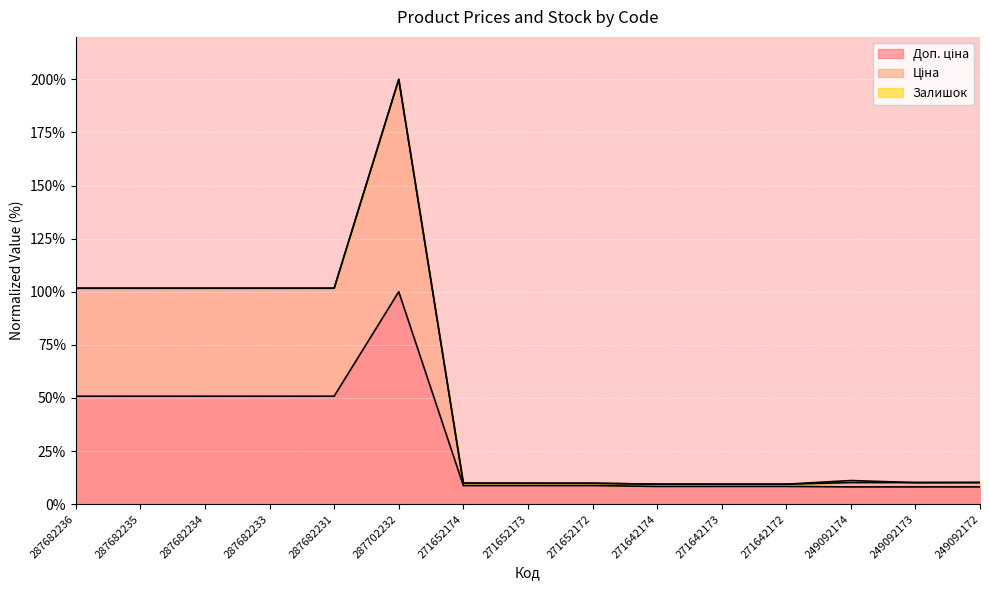

How many categories are shown in the chart?

15